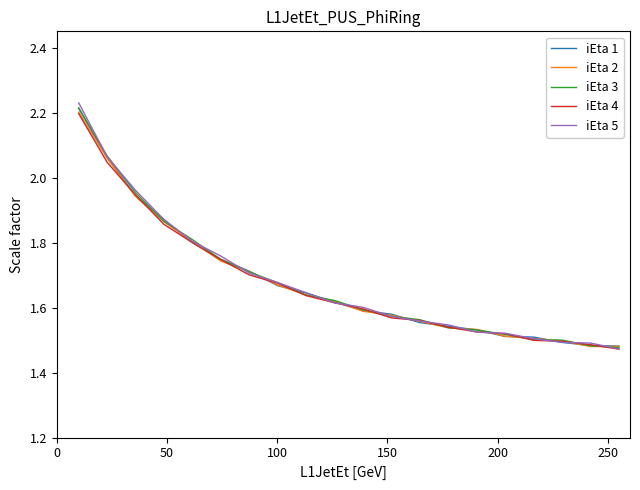

After their last crossing, which series has the higher values: iEta 5 or iEta 3?

iEta 3